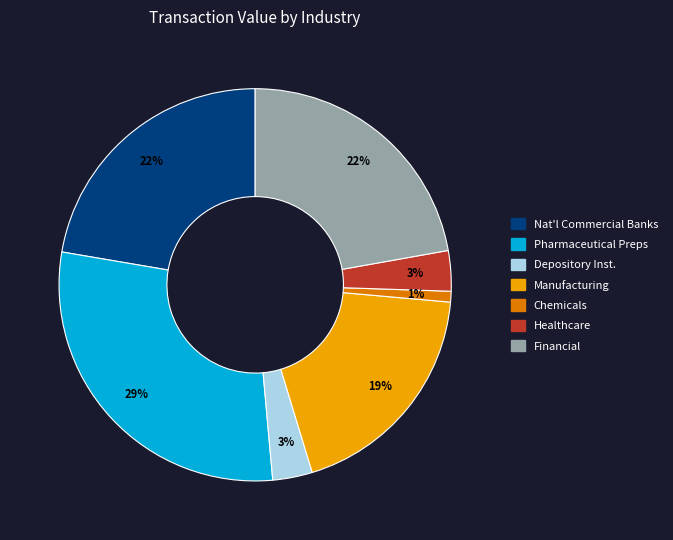

Is Healthcare the majority of the pie?

No